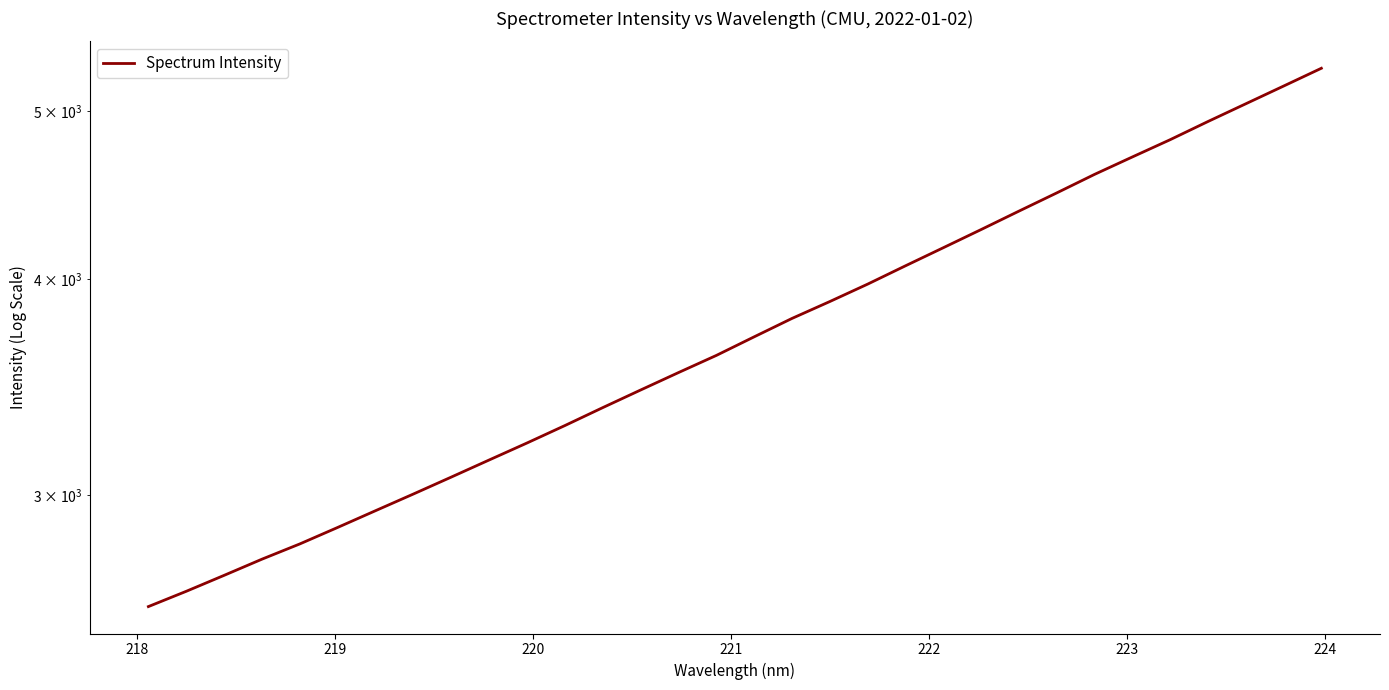

True or false: there are more than 0 points higher than both neighbors.

False